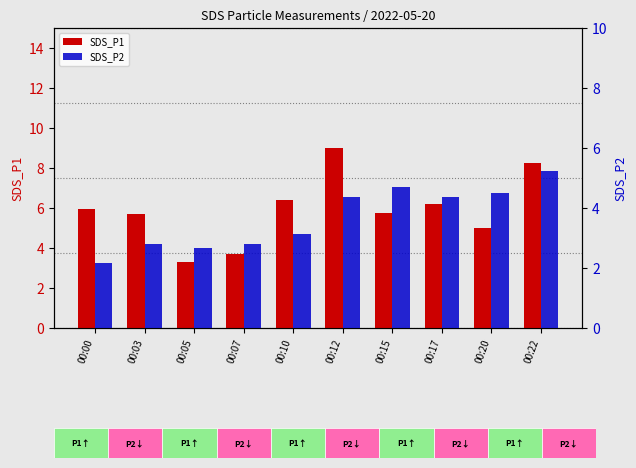

What is the minimum value for SDS_P1?

3.3